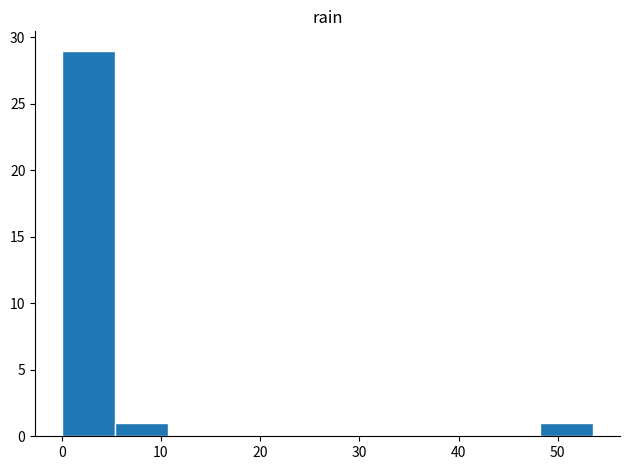

What is the height of the bar covering 5 to 11 on the x-axis? Neither the bar edges nor the heights are printed on the chart, so give them approximately, as read against the axes.

1